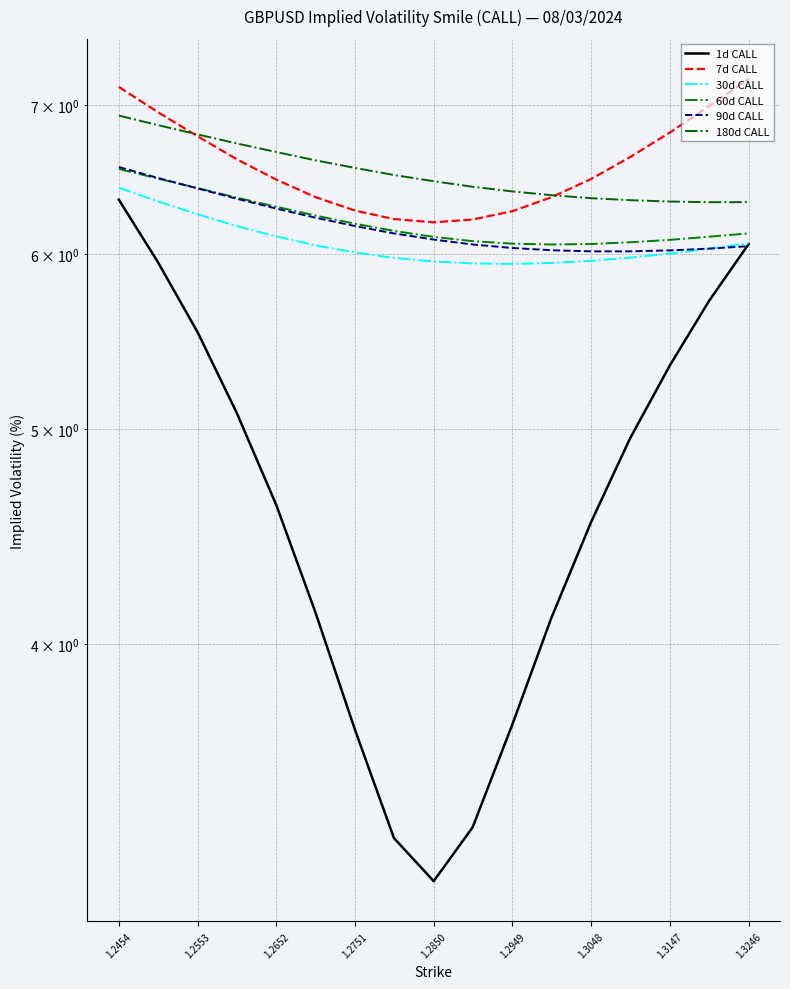

Rank the series by their maximum value, from highest to lowest.

7d CALL, 180d CALL, 90d CALL, 60d CALL, 30d CALL, 1d CALL